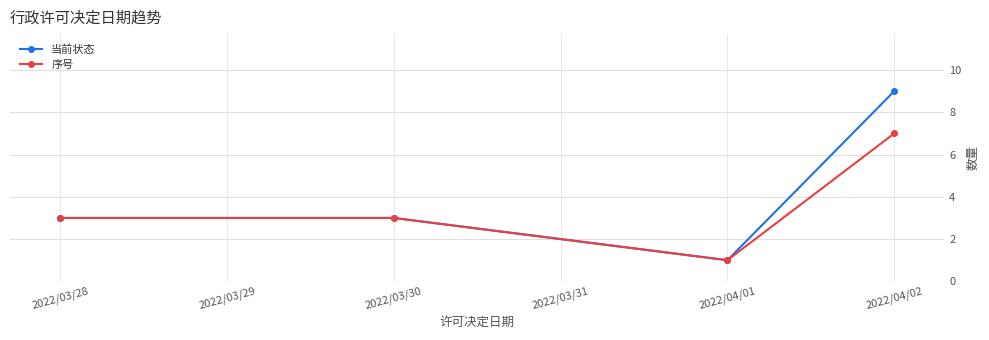

What is the greatest value displayed?

9